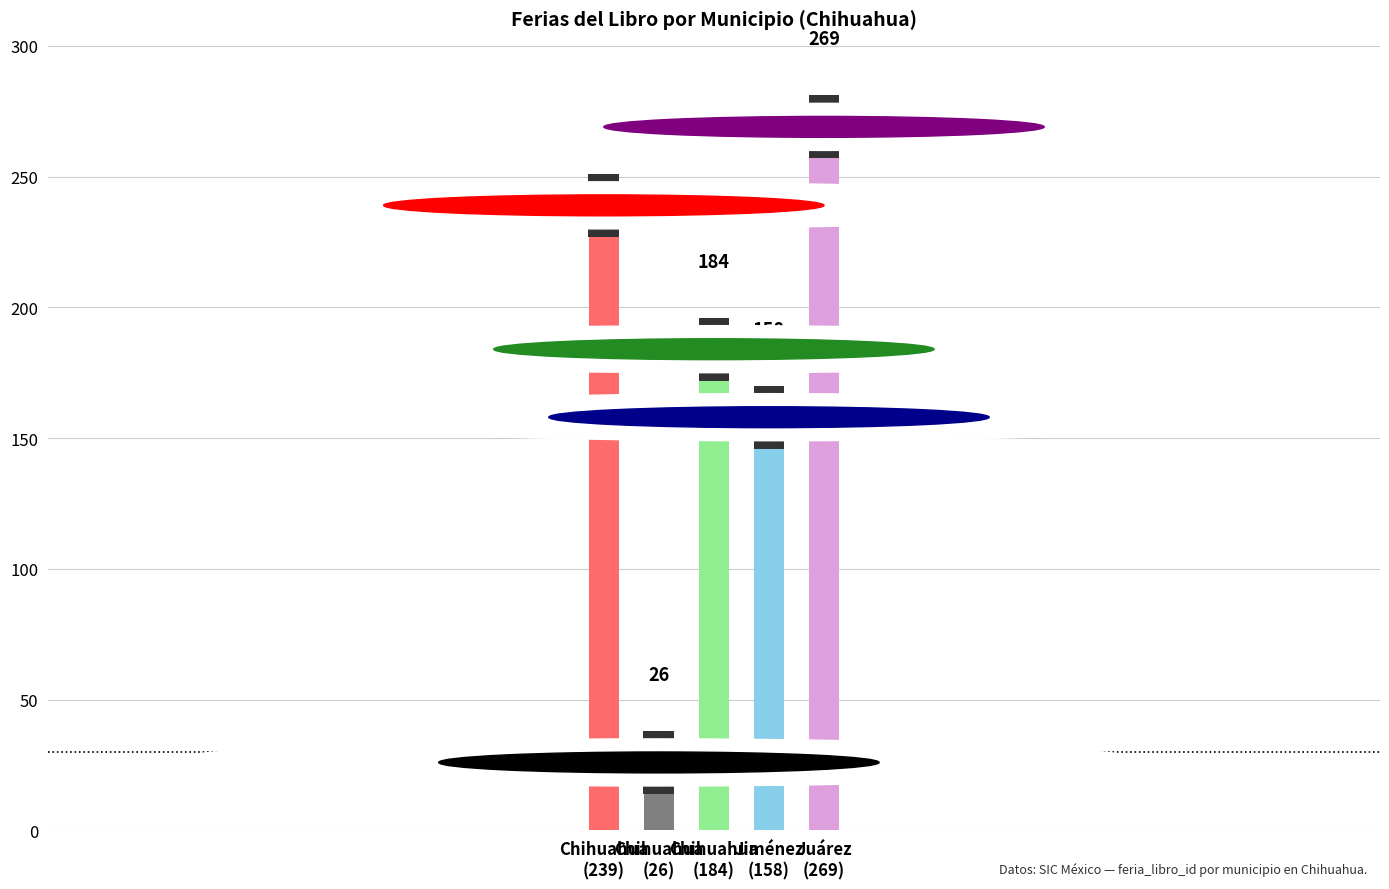

Does the chart contain any negative values?

No